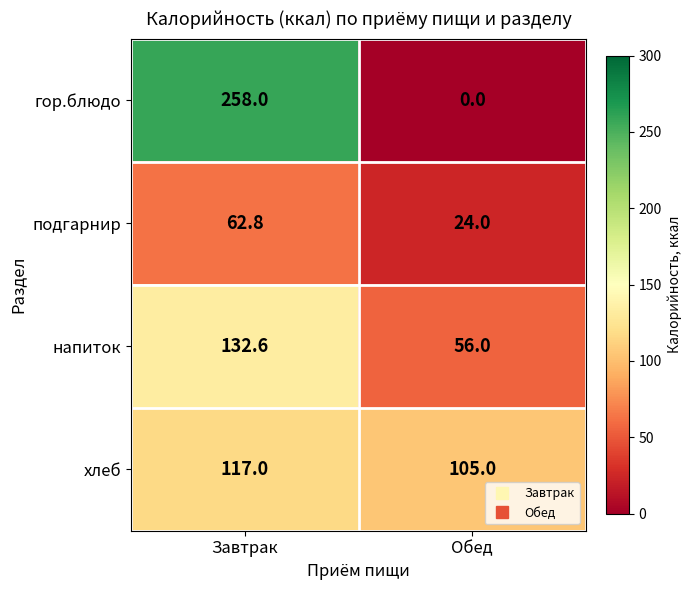

Reading right to left, what are all the values shown in this chart?

гор.блюдо: 0.0	258.0
подгарнир: 24.0	62.8
напиток: 56.0	132.6
хлеб: 105.0	117.0